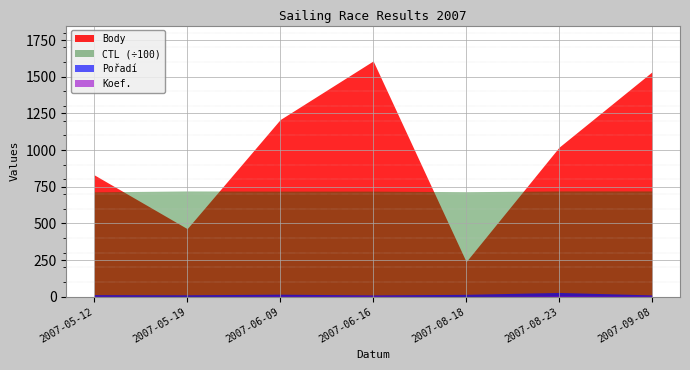

What position from the right is 2007-05-19?

6